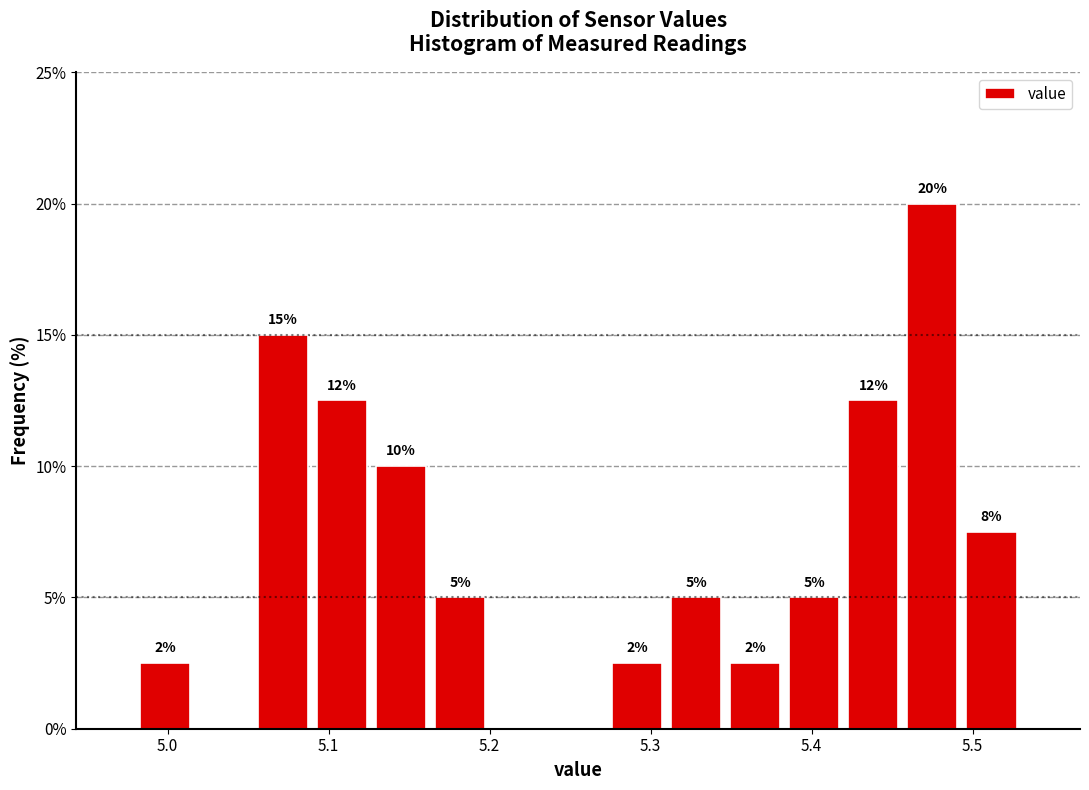

Read against the x-axis, roughly where is the centre of the tallest bar?

5.48